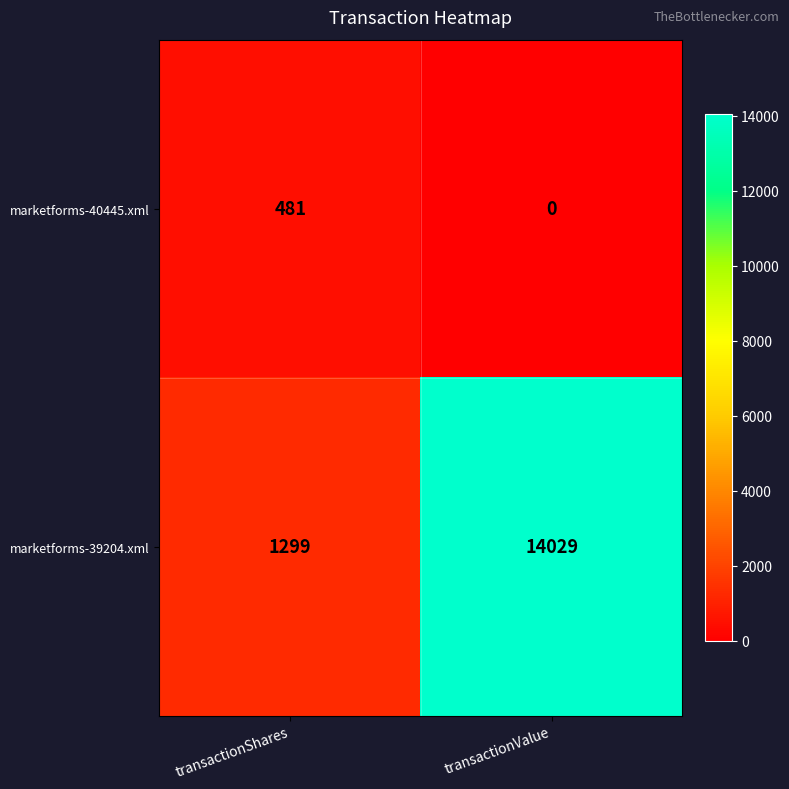

List the series in order of their peak value, highest first.

marketforms-39204.xml, marketforms-40445.xml